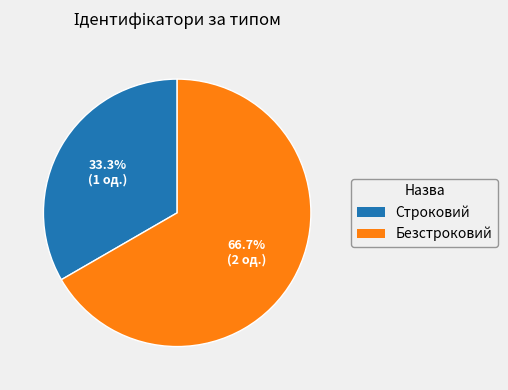

Which slice is the smallest?

Строковий